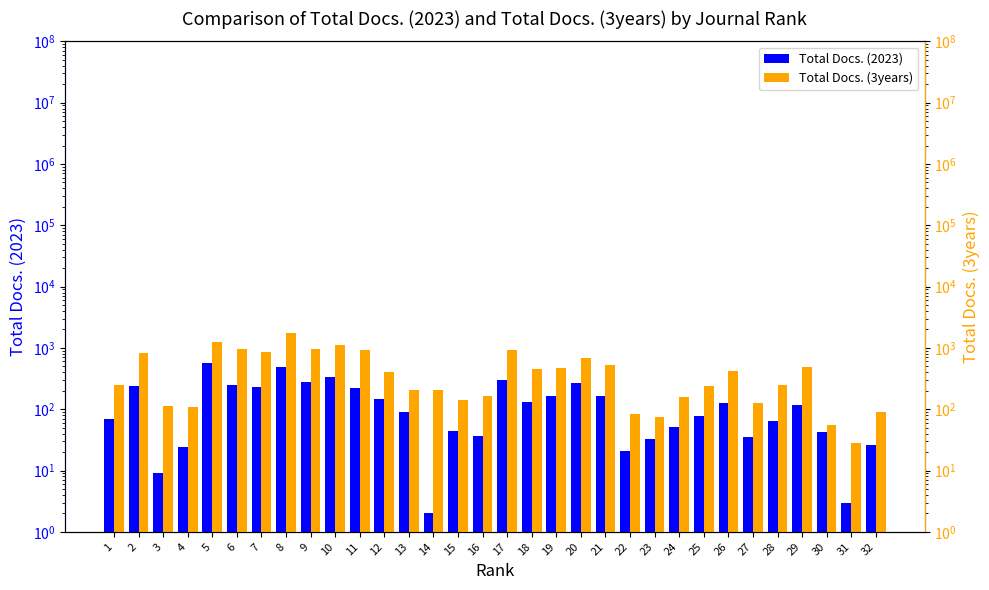

Where is Total Docs. (2023) nearest to the value 289?

9